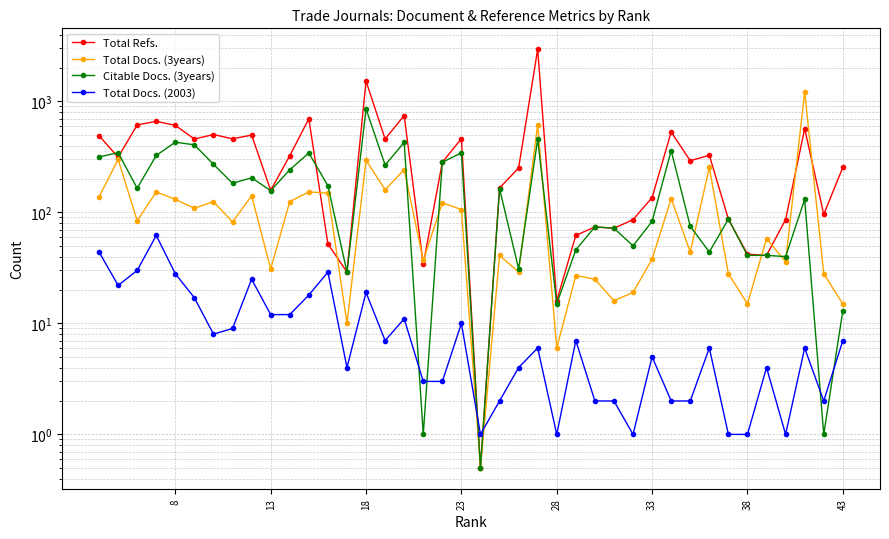

How many series are shown in this chart?

4